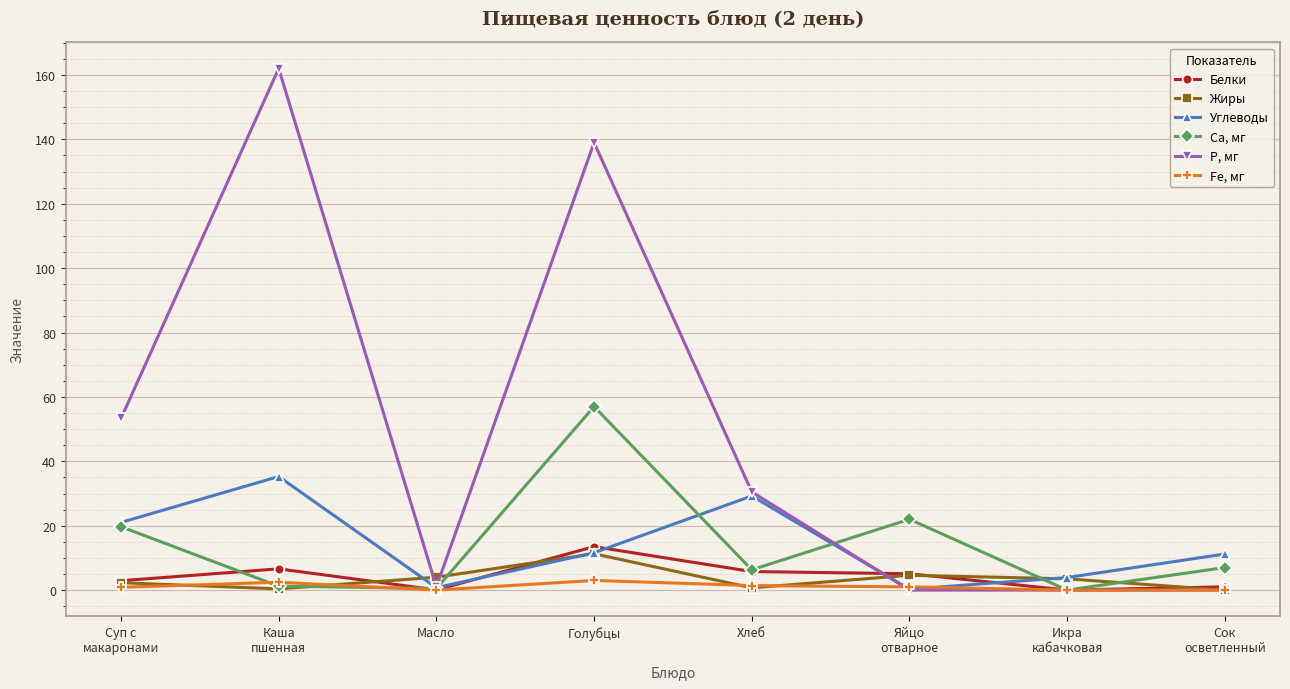

At Суп с
макаронами, list the series in order from smallest to largest.

Fe, мг, Жиры, Белки, Са, мг, Углеводы, Р, мг